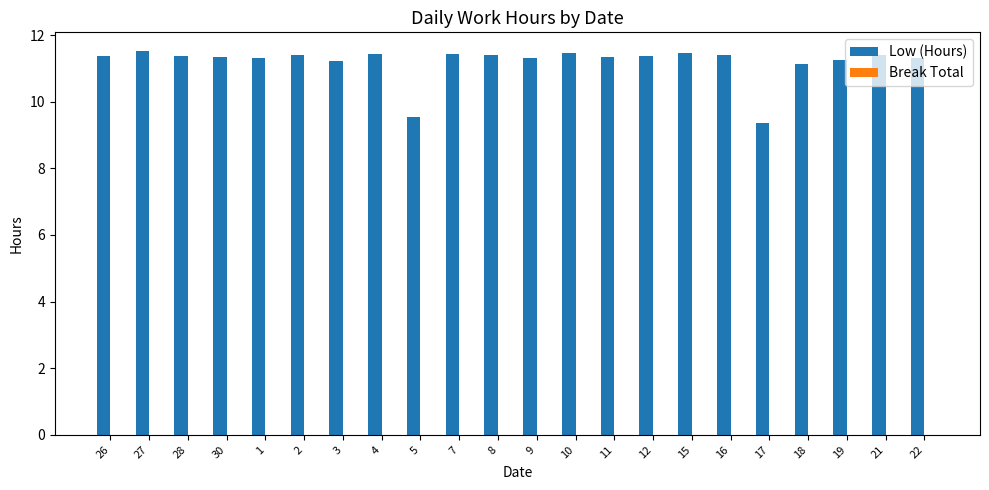

The chart shows a value of 11.4 at 12. True or false?

True